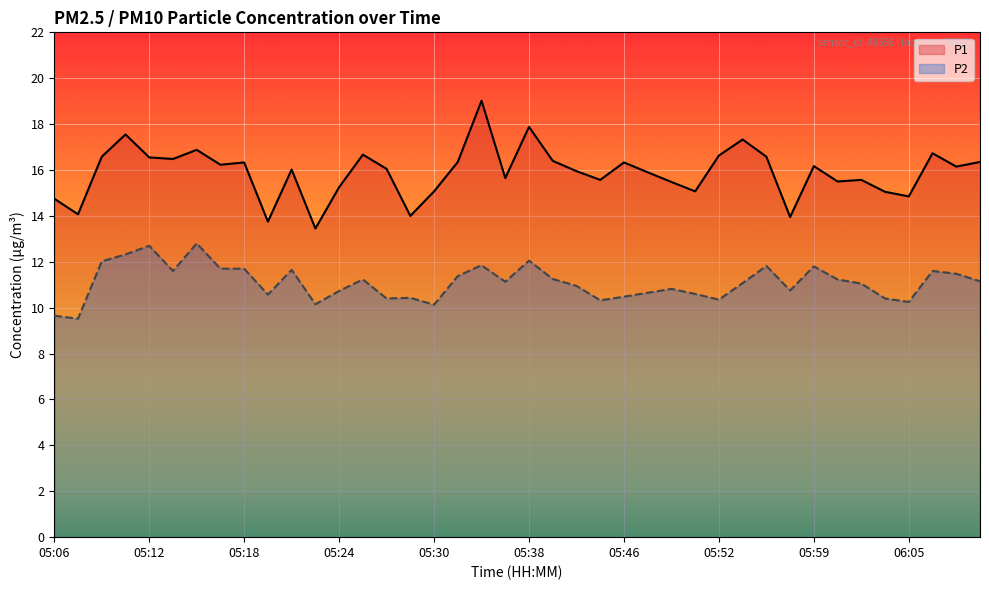

What is the value of the P1 point at the 39th from the left?

16.1